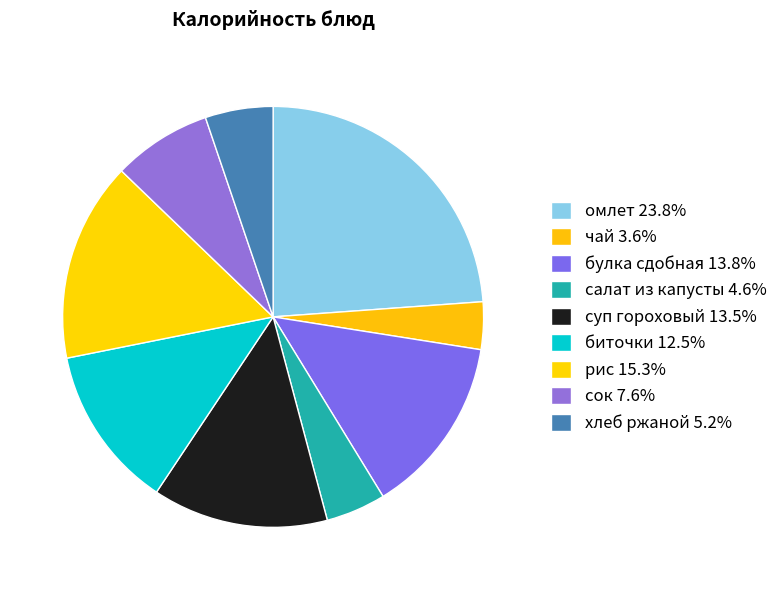

To the nearest percent, what portion does биточки represent?

13%